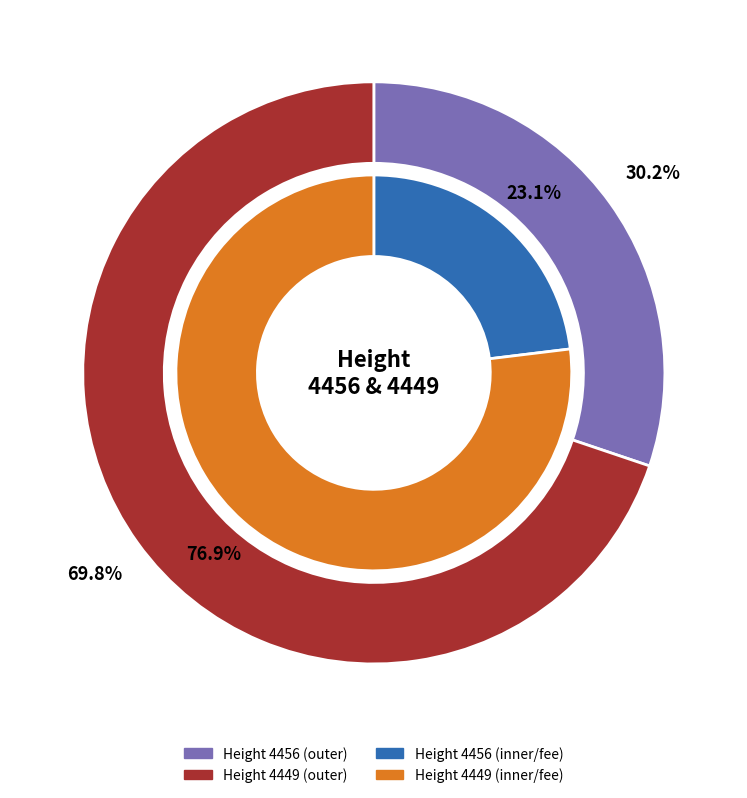

How many segments does this pie chart have?

2